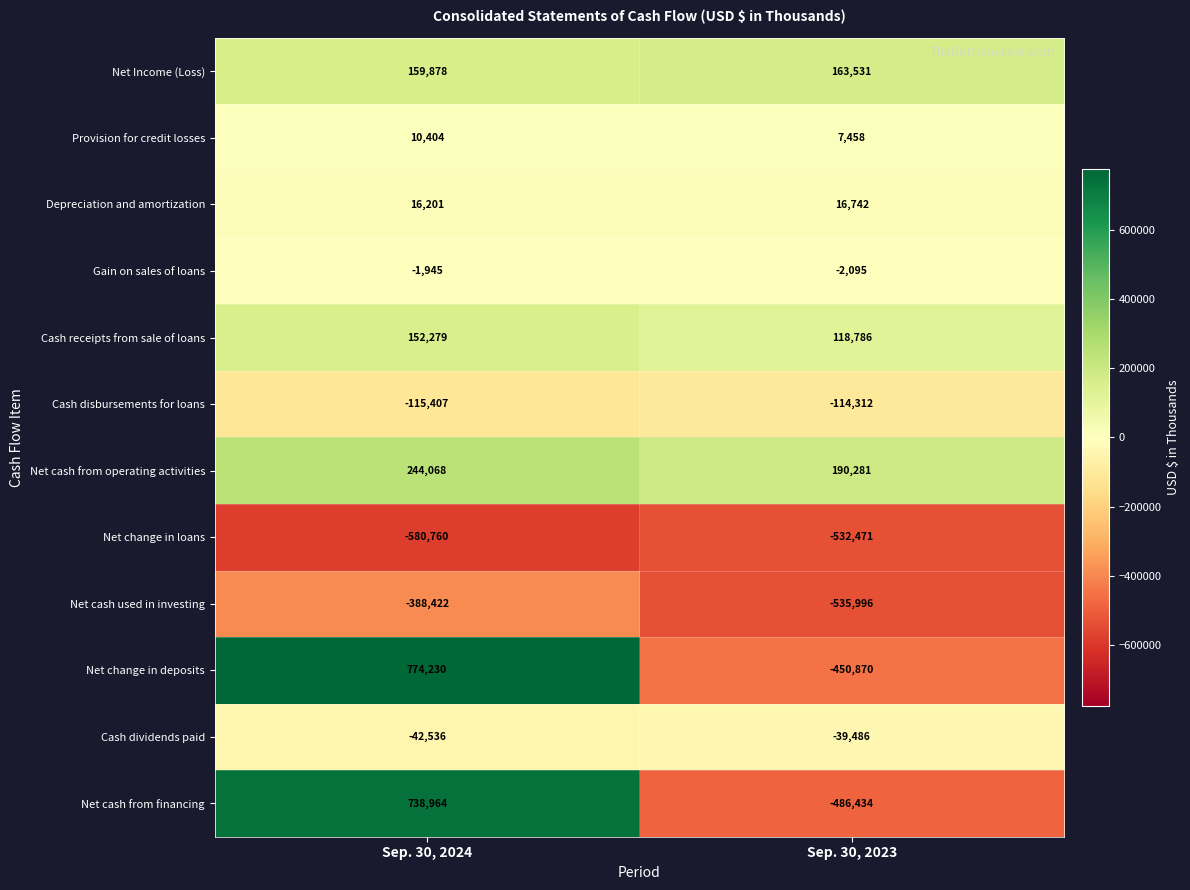

What is the sum of the Net Income (Loss) values at Sep. 30, 2023 and Sep. 30, 2024?

323409